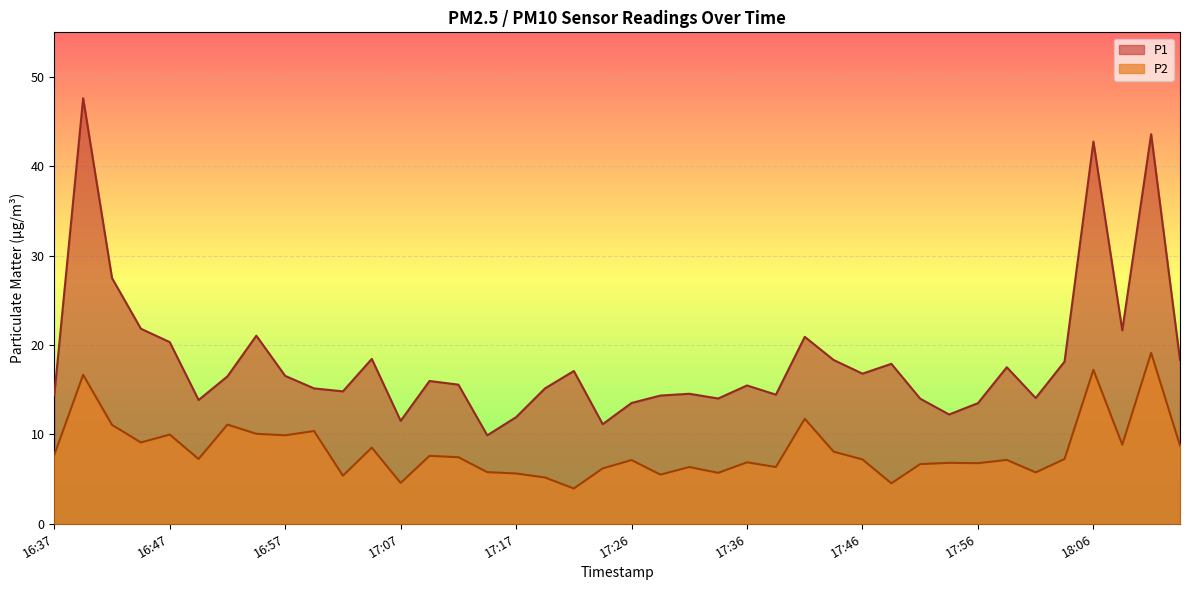

At which category does the chart reach its minimum across all series?

17:22